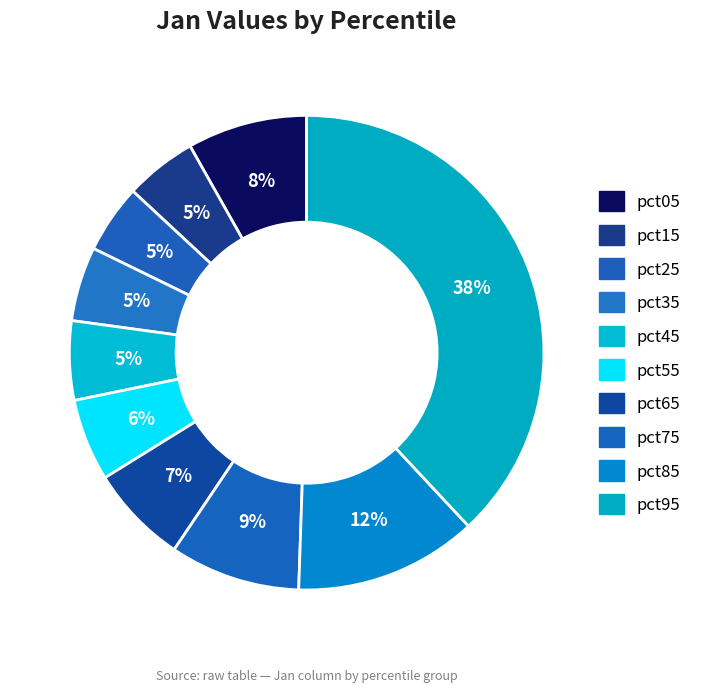

What is the change in value from pct45 to pct85?

+0.1